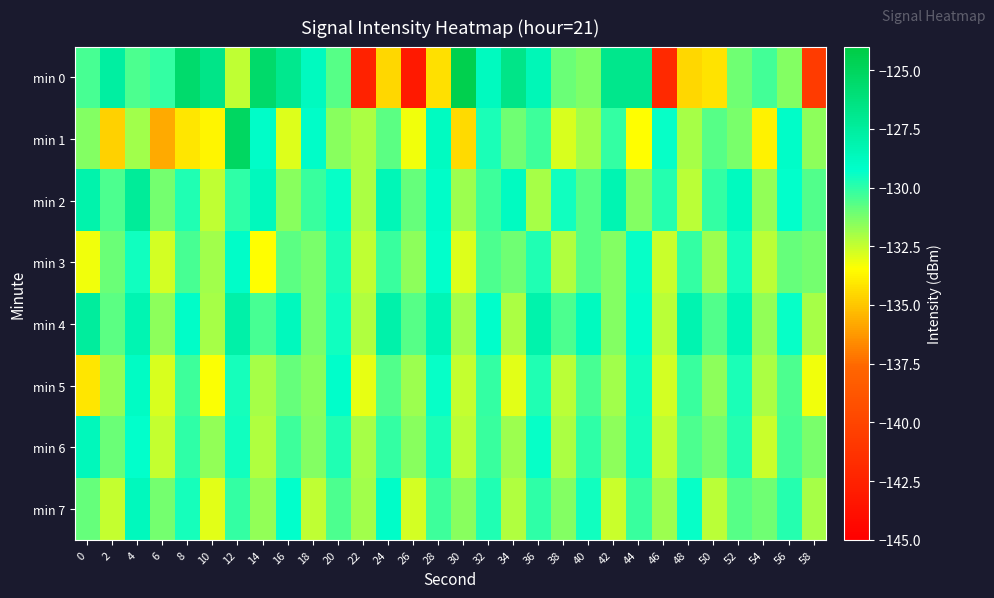

Reading right to left, transcribe all the data shown in this chart.

min 0: 58=-140.7	56=-131.5	54=-130.3	52=-131.1	50=-134.2	48=-134.6	46=-142.0	44=-126.8	42=-126.9	40=-131.4	38=-131.0	36=-128.4	34=-126.6	32=-128.8	30=-124.5	28=-134.3	26=-143.2	24=-134.5	22=-142.5	20=-130.7	18=-128.8	16=-126.9	14=-125.5	12=-132.4	10=-126.7	8=-125.6	6=-130.1	4=-130.6	2=-127.6	0=-130.5
min 1: 58=-131.6	56=-129.1	54=-133.8	52=-131.3	50=-130.7	48=-132.0	46=-129.4	44=-133.5	42=-130.1	40=-131.9	38=-132.8	36=-130.3	34=-131.1	32=-129.7	30=-134.5	28=-128.9	26=-133.2	24=-130.8	22=-132.1	20=-131.5	18=-129.2	16=-132.9	14=-129.2	12=-125.2	10=-133.7	8=-134.2	6=-135.8	4=-131.9	2=-134.7	0=-131.4
min 2: 58=-130.6	56=-129.3	54=-131.7	52=-128.8	50=-130.1	48=-132.3	46=-129.9	44=-131.4	42=-128.3	40=-130.7	38=-129.5	36=-132.0	34=-128.9	32=-130.3	30=-131.8	28=-129.1	26=-130.9	24=-128.5	22=-132.1	20=-129.4	18=-130.2	16=-131.5	14=-128.7	12=-130.0	10=-132.4	8=-129.8	6=-131.2	4=-127.3	2=-130.5	0=-128.1
min 3: 58=-131.2	56=-130.9	54=-132.3	52=-129.6	50=-131.8	48=-130.1	46=-132.6	44=-129.4	42=-131.4	40=-130.7	38=-132.2	36=-129.8	34=-131.1	32=-130.5	30=-132.9	28=-129.3	26=-131.6	24=-130.2	22=-132.4	20=-129.7	18=-131.3	16=-130.8	14=-133.5	12=-129.1	10=-131.9	8=-130.4	6=-132.7	4=-129.5	2=-131.0	0=-133.2
min 4: 58=-132.0	56=-129.4	54=-131.7	52=-128.5	50=-130.6	48=-128.2	46=-132.3	44=-129.3	42=-131.4	40=-128.8	38=-130.5	36=-128.1	34=-132.1	32=-129.2	30=-131.9	28=-128.4	26=-130.7	24=-128.0	22=-132.2	20=-129.5	18=-131.3	16=-128.7	14=-130.4	12=-127.9	10=-132.0	8=-129.1	6=-131.6	4=-128.3	2=-130.8	0=-127.5
min 5: 58=-133.2	56=-130.5	54=-132.1	52=-129.7	50=-131.6	48=-130.2	46=-132.7	44=-129.5	42=-131.9	40=-130.4	38=-132.3	36=-129.8	34=-133.0	32=-130.1	30=-132.5	28=-129.4	26=-131.8	24=-130.6	22=-133.1	20=-129.2	18=-131.5	16=-130.9	14=-132.0	12=-129.6	10=-133.4	8=-130.3	6=-132.8	4=-129.0	2=-131.7	0=-134.1
min 6: 58=-131.3	56=-130.4	54=-132.6	52=-129.9	50=-131.2	48=-130.5	46=-132.4	44=-129.6	42=-131.6	40=-130.0	38=-132.1	36=-129.4	34=-131.8	32=-130.2	30=-132.3	28=-129.7	26=-131.5	24=-130.1	22=-132.0	20=-129.8	18=-131.4	16=-130.3	14=-132.2	12=-129.5	10=-131.7	8=-130.0	6=-132.5	4=-129.3	2=-131.0	0=-128.6
min 7: 58=-132.0	56=-129.9	54=-131.1	52=-130.7	50=-132.3	48=-129.4	46=-131.8	44=-130.2	42=-132.6	40=-129.5	38=-131.4	36=-130.0	34=-132.2	32=-129.8	30=-131.5	28=-130.3	26=-132.7	24=-129.1	22=-131.9	20=-130.5	18=-132.4	16=-129.3	14=-131.7	12=-130.1	10=-133.0	8=-129.6	6=-131.2	4=-128.7	2=-132.5	0=-130.9